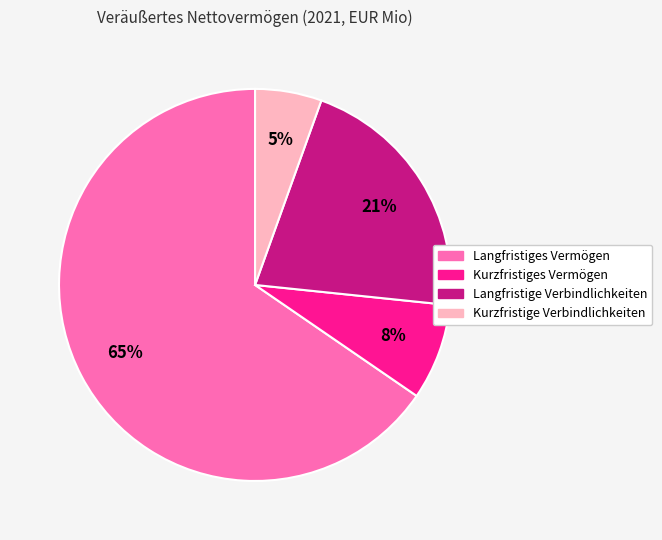

The Langfristige Verbindlichkeiten slice represents 11% of the pie. True or false?

False